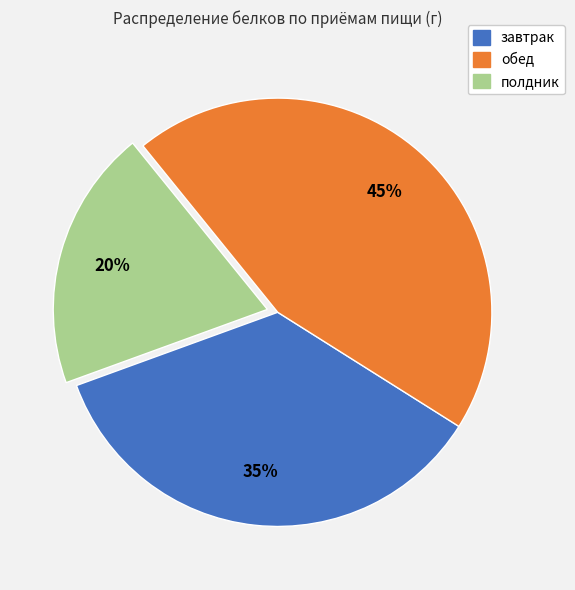

Count the number of slices in the pie.

3